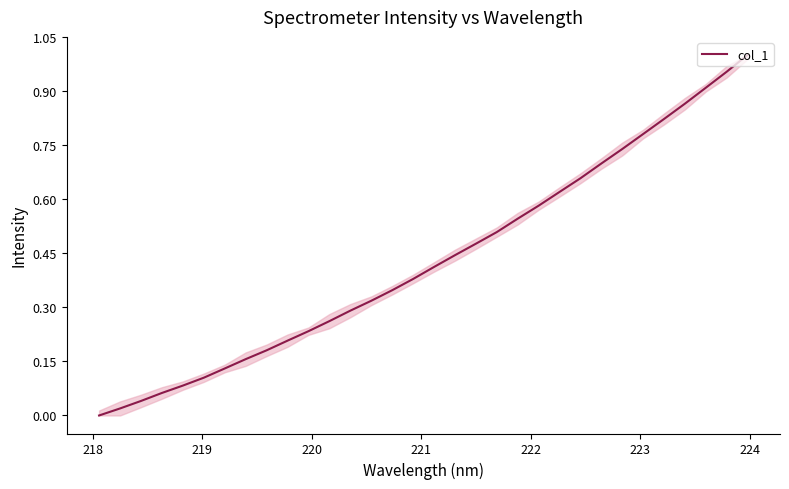

Does the chart display data point markers on the line(s)?

No